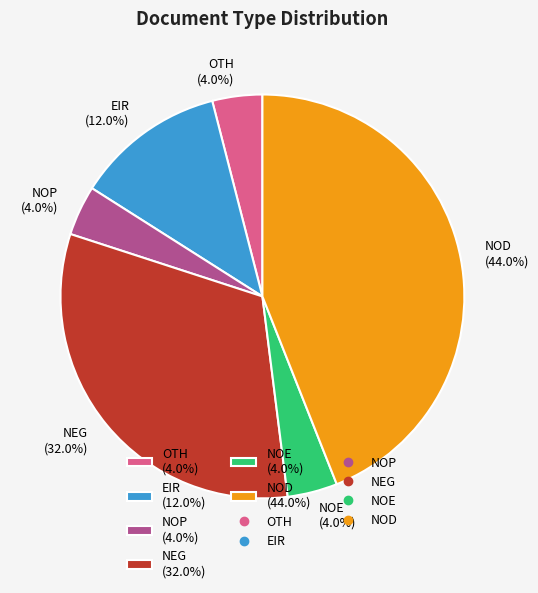

Do NOP and NEG together represent more than half of the pie?

No